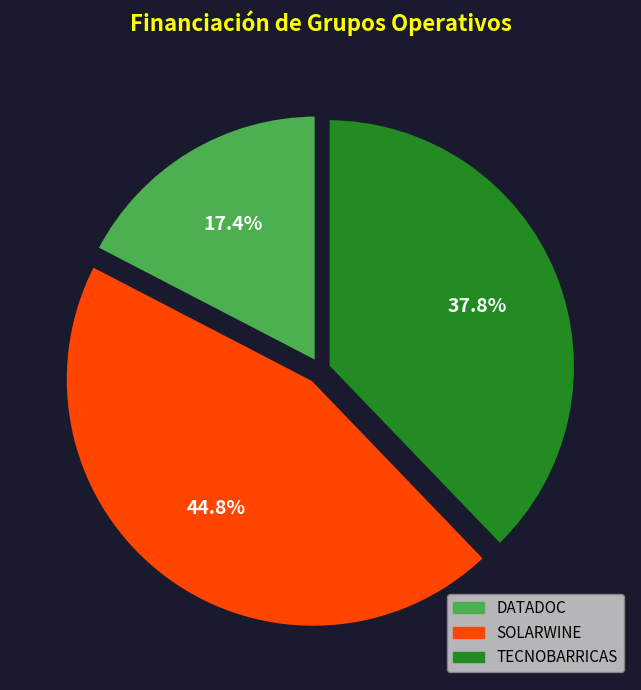

Between SOLARWINE and TECNOBARRICAS, which is larger?

SOLARWINE